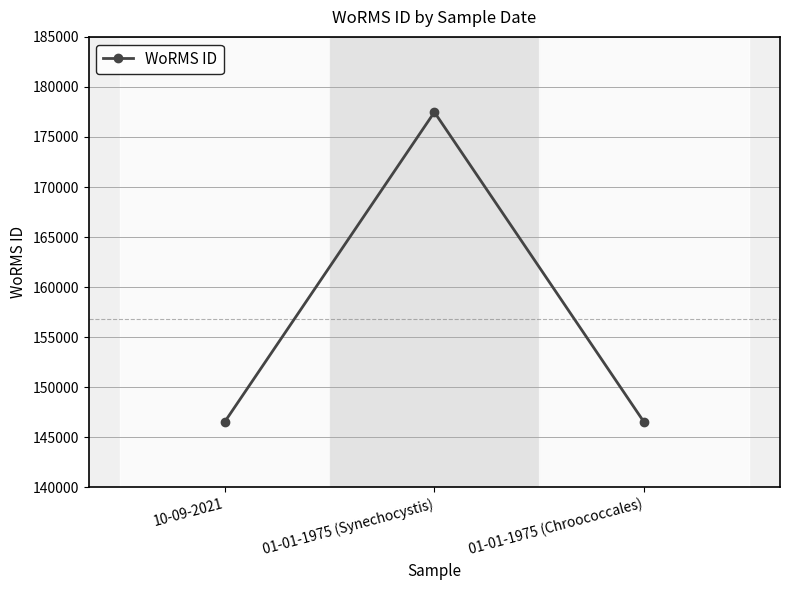

What is the label of the 1st point from the right?

01-01-1975 (Chroococcales)